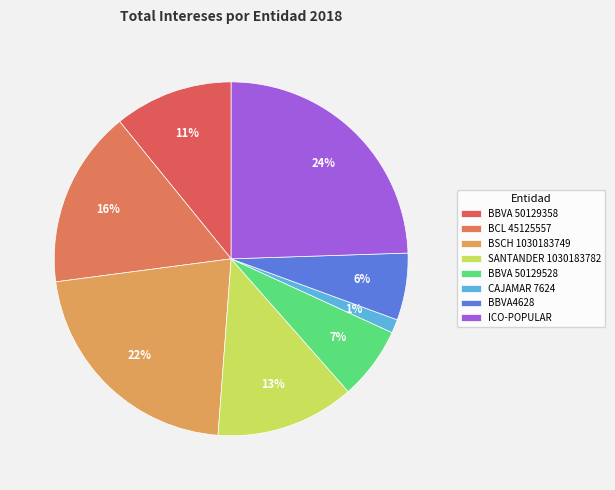

Count the number of slices in the pie.

8